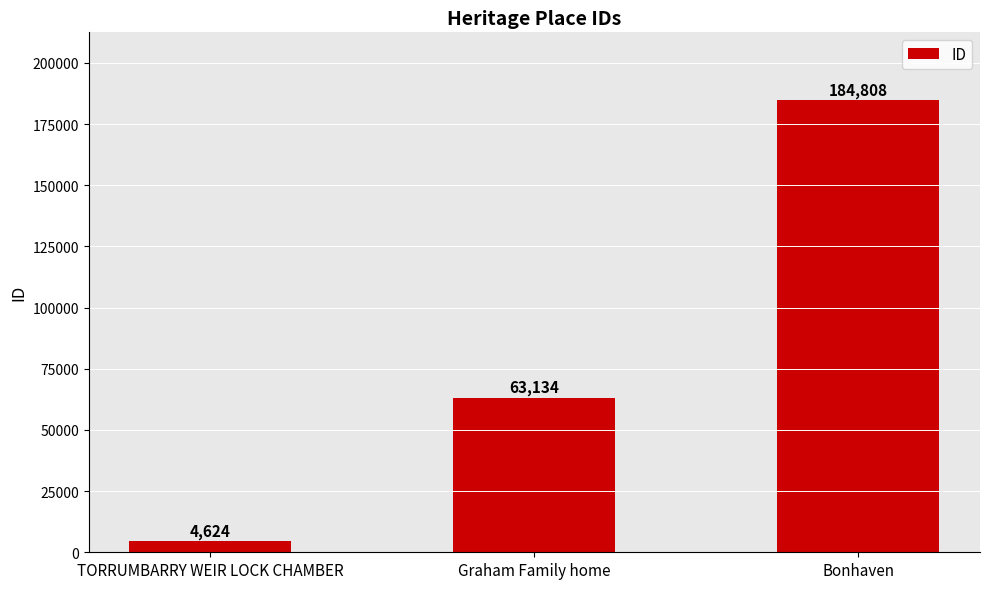

What is the sum of the values at Graham Family home and Bonhaven?

247942